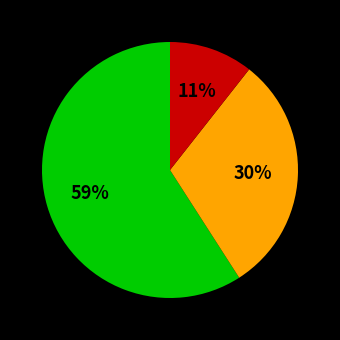

Is there a majority slice in this chart?

Yes